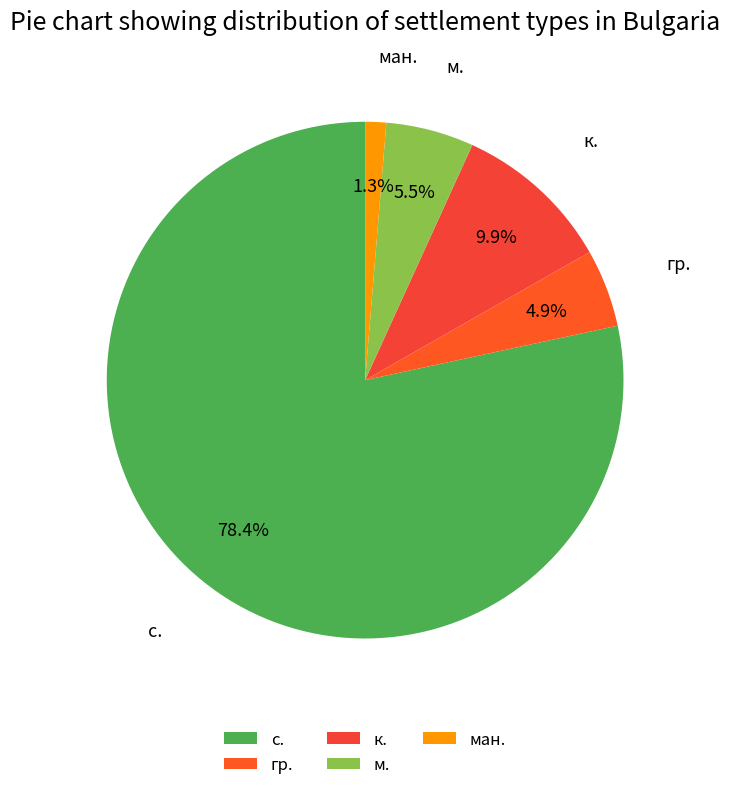

How many segments does this pie chart have?

5